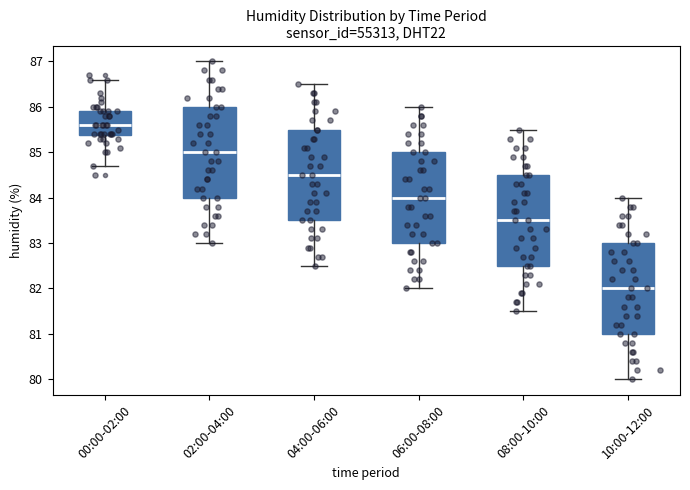

Where does the lower whisker of the box for 04:00-06:00 end on the y-axis? The values are not printed on the chart, so give them approximately, as read against the axis.

82.5